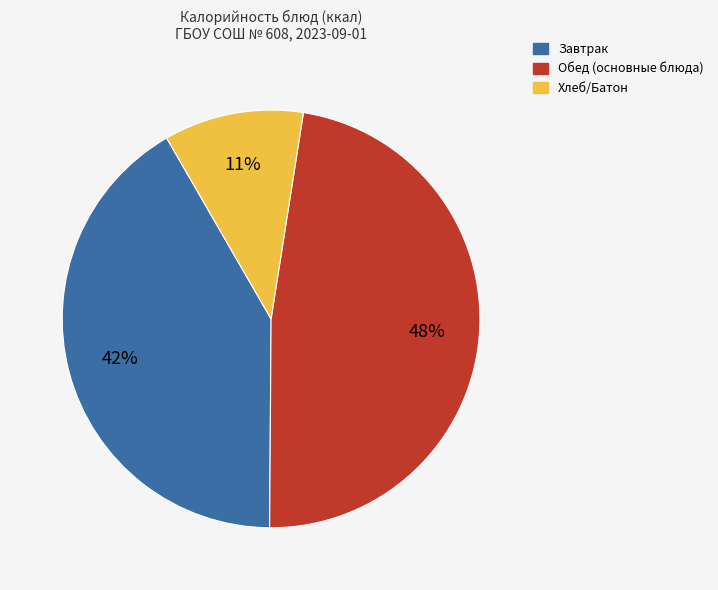

Does any single category account for the majority?

No